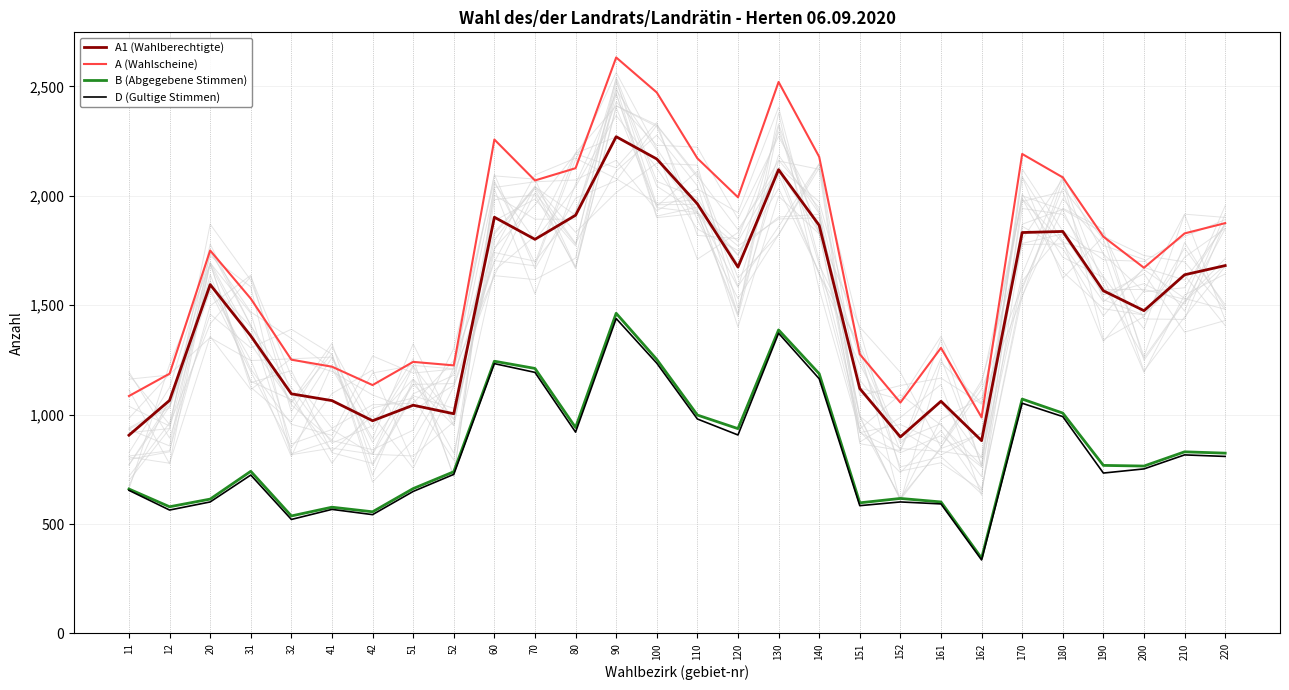

Reading left to right, list all the values displayed in this chart.

A1 (Wahlberechtigte): 11=906	12=1065	20=1594	31=1360	32=1095	41=1064	42=972	51=1043	52=1004	60=1902	70=1801	80=1911	90=2270	100=2168	110=1963	120=1674	130=2119	140=1865	151=1119	152=898	161=1061	162=881	170=1832	180=1837	190=1566	200=1475	210=1639	220=1681
A (Wahlscheine): 11=1085	12=1187	20=1750	31=1530	32=1251	41=1219	42=1135	51=1241	52=1225	60=2257	70=2070	80=2126	90=2632	100=2472	110=2171	120=1993	130=2520	140=2178	151=1276	152=1055	161=1305	162=988	170=2191	180=2084	190=1813	200=1671	210=1828	220=1875
B (Abgegebene Stimmen): 11=660	12=579	20=614	31=741	32=537	41=577	42=556	51=662	52=739	60=1244	70=1211	80=941	90=1463	100=1252	110=998	120=936	130=1387	140=1187	151=597	152=617	161=601	162=344	170=1071	180=1007	190=768	200=765	210=830	220=824
D (Gultige Stimmen): 11=654	12=564	20=601	31=724	32=521	41=567	42=543	51=649	52=727	60=1233	70=1193	80=920	90=1439	100=1235	110=980	120=907	130=1372	140=1164	151=584	152=601	161=592	162=336	170=1052	180=991	190=733	200=752	210=816	220=809